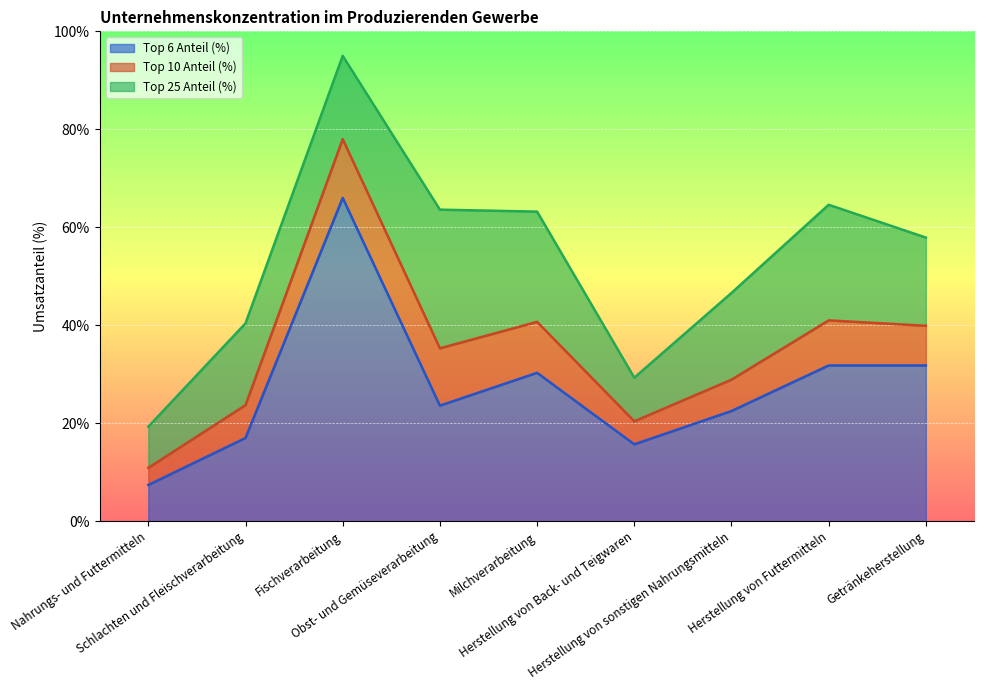

Does the chart display data point markers on the line(s)?

No